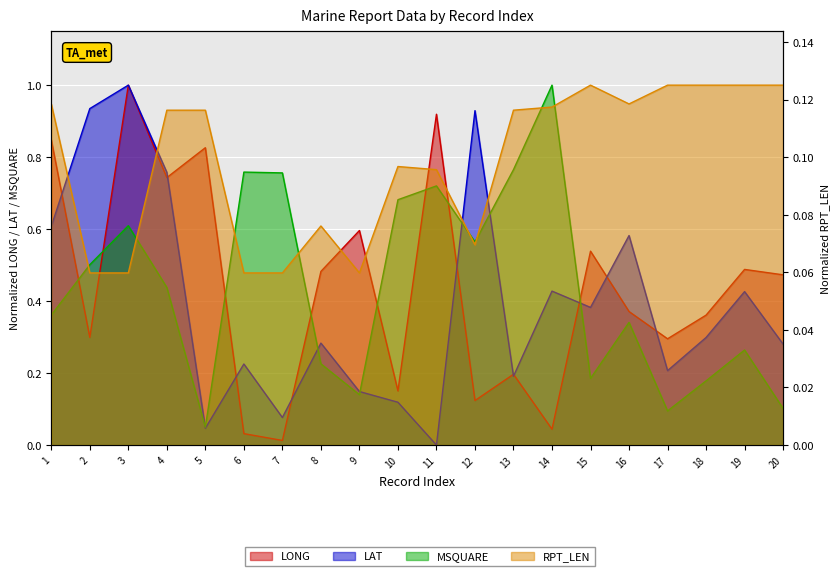

Is it true that LAT equals 0.2 at 13?

True